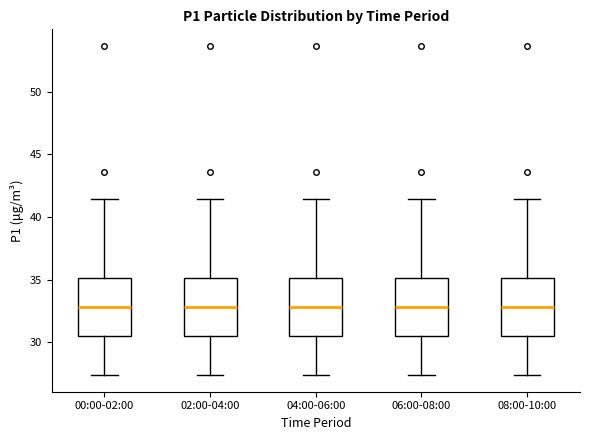

Reading left to right, read every box against the y-axis: the position of its median line, the range the box covers, and the ends of its whiskers. The values are not printed on the chart, so give them approximately, as read against the axis.

00:00-02:00: median 33.0, box 30.5 to 35.0, whiskers 27.5 to 41.5
02:00-04:00: median 33.0, box 30.5 to 35.0, whiskers 27.5 to 41.5
04:00-06:00: median 33.0, box 30.5 to 35.0, whiskers 27.5 to 41.5
06:00-08:00: median 33.0, box 30.5 to 35.0, whiskers 27.5 to 41.5
08:00-10:00: median 33.0, box 30.5 to 35.0, whiskers 27.5 to 41.5